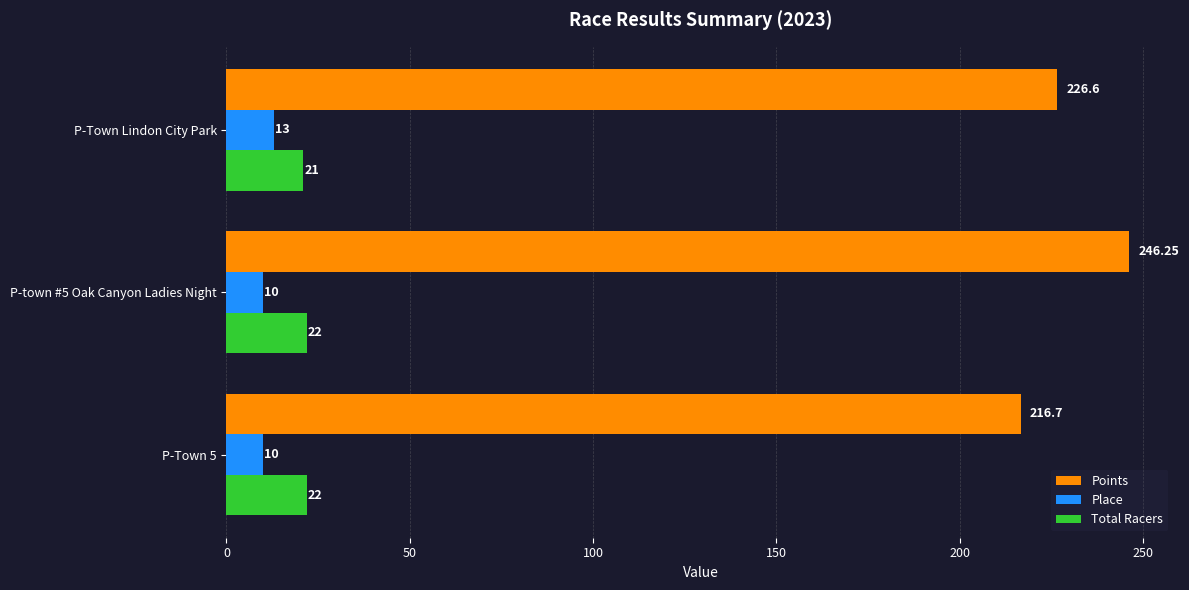

What is the difference between the maximum and minimum values in the Total Racers series?

1.0